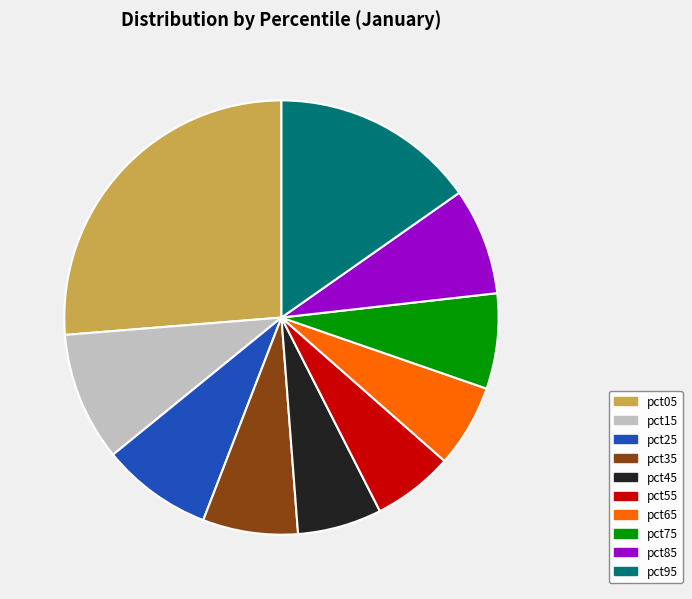

How many segments does this pie chart have?

10